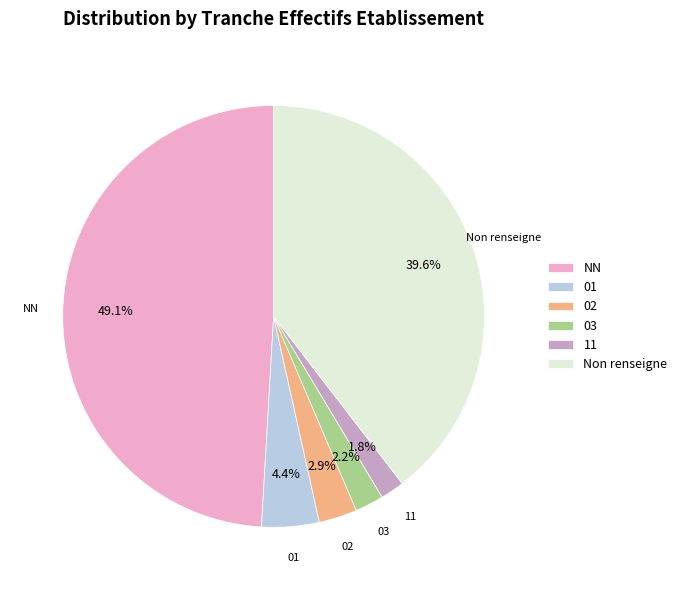

Combined, do Non renseigne and 03 account for over 50%?

No